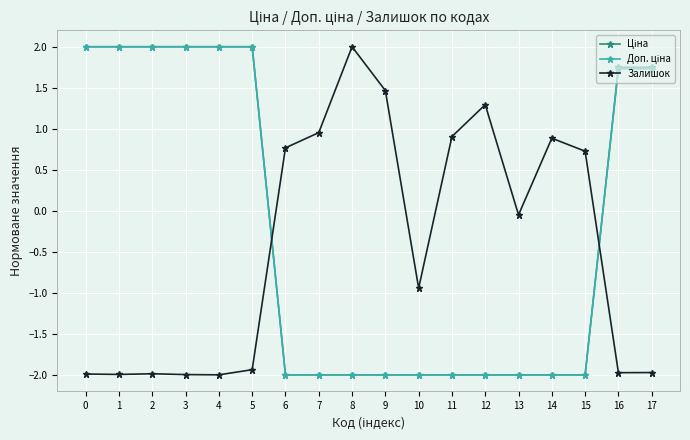

At how many categories does at least one series exceed 0?

16